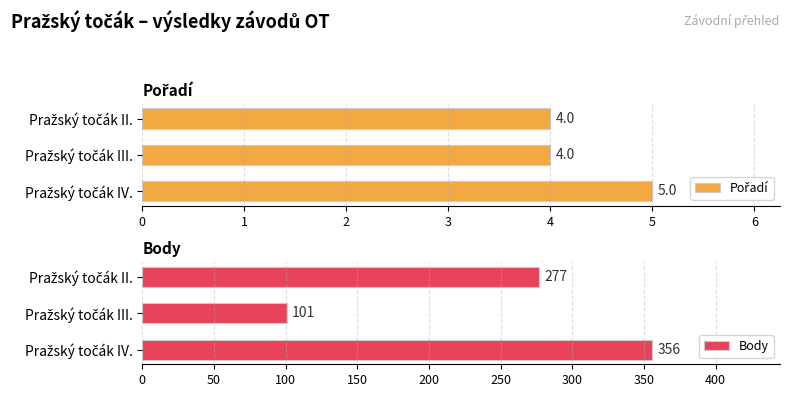

How many data points in Pořadí are above 4?

1